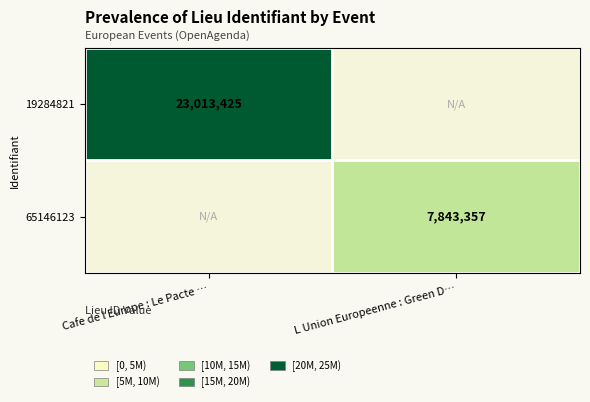

Is it true that 19284821 equals 23013425 at Cafe de l Europe : Le Pacte …?

True